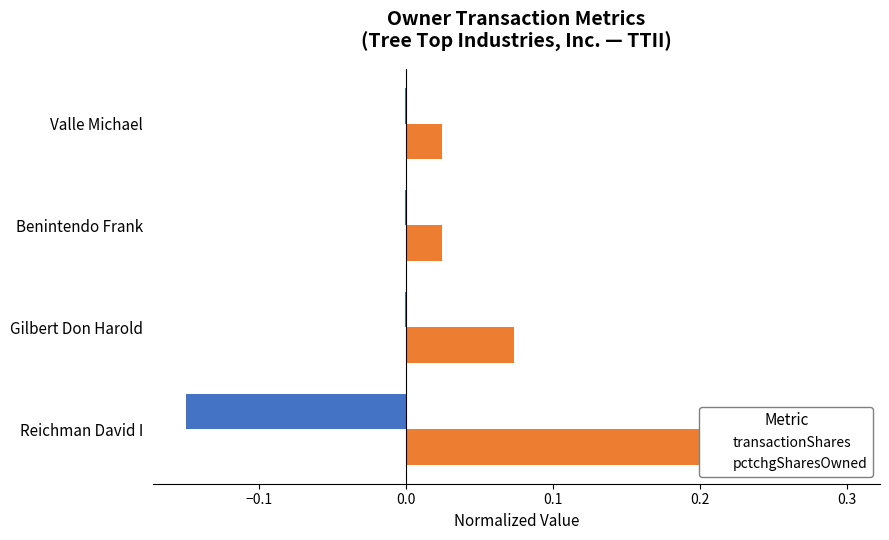

Is it true that pctchgSharesOwned equals 0.0 at 0.0?

False